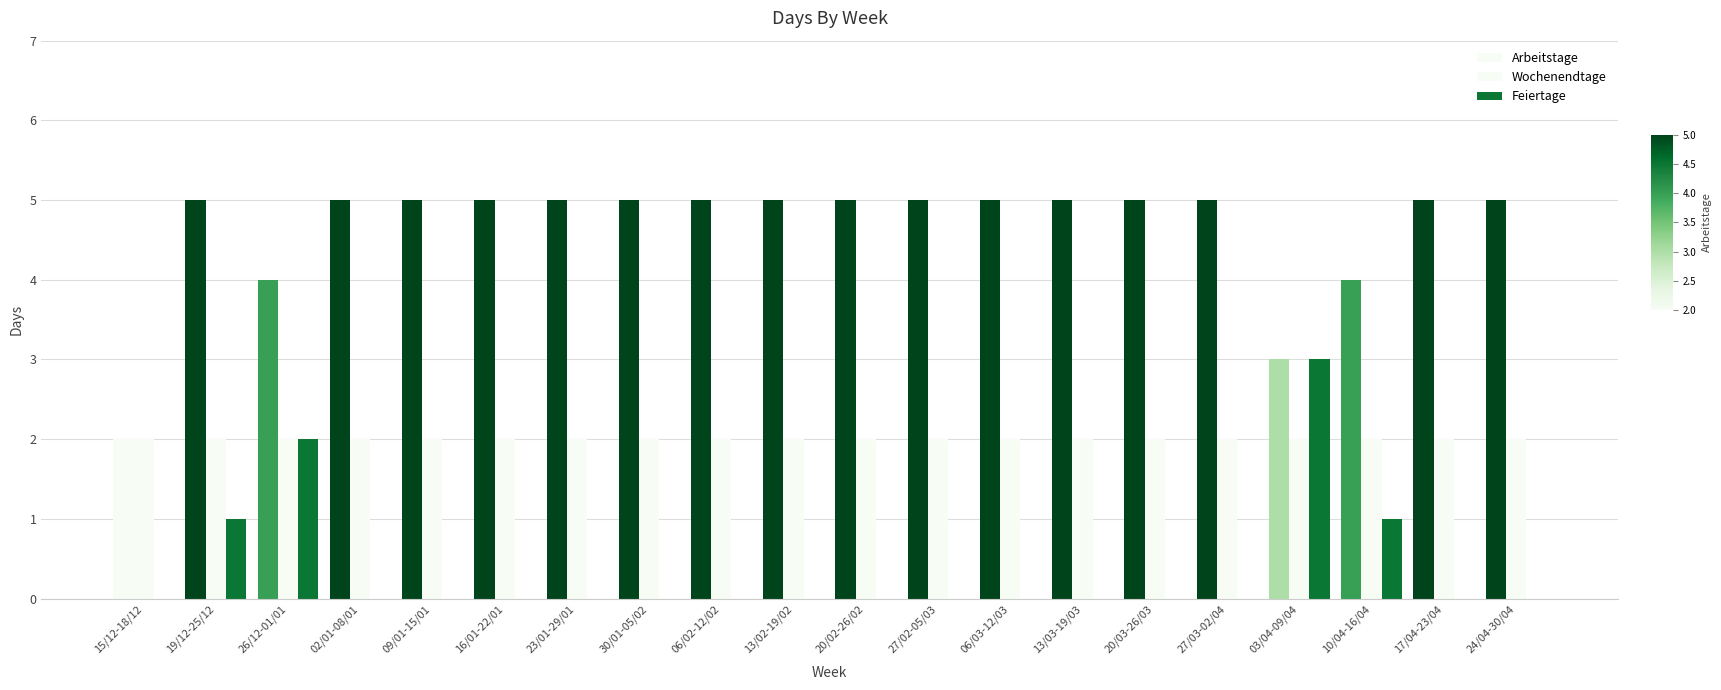

What is the sum of all Arbeitstage values?

93